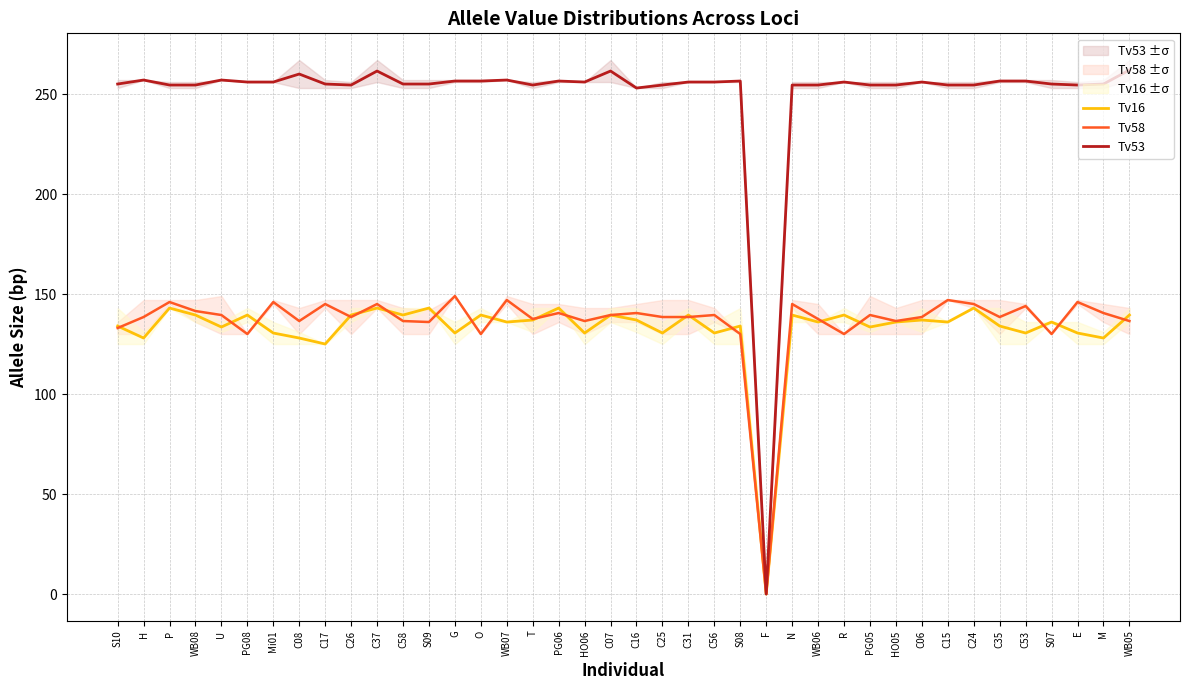

What is the label of the 17th point from the right?

C56